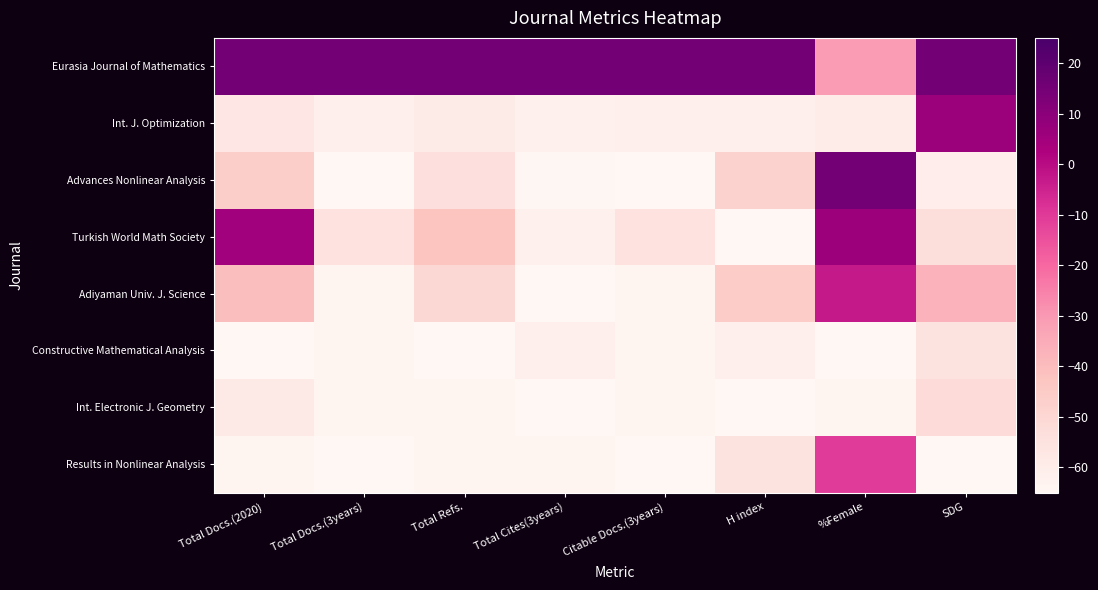

At how many categories does at least one series exceed 7?

8